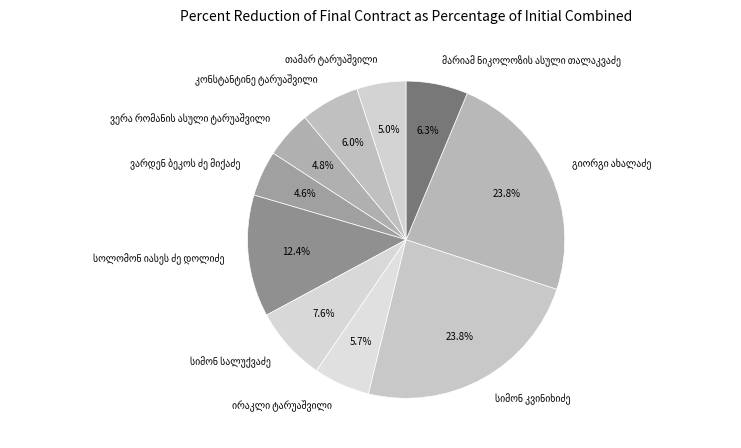

Count the number of slices in the pie.

10